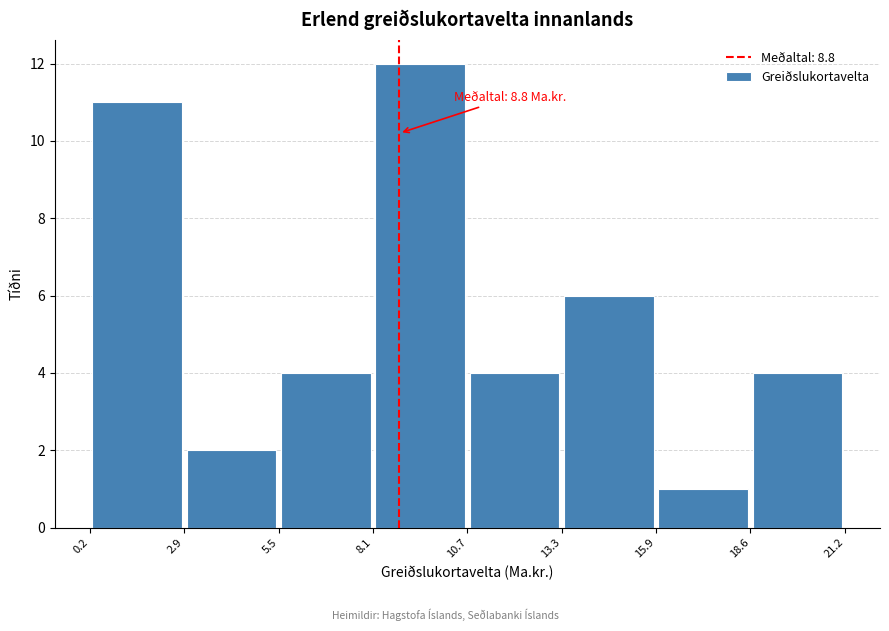

Which range on the x-axis has the tallest bar?

8.1 to 10.7